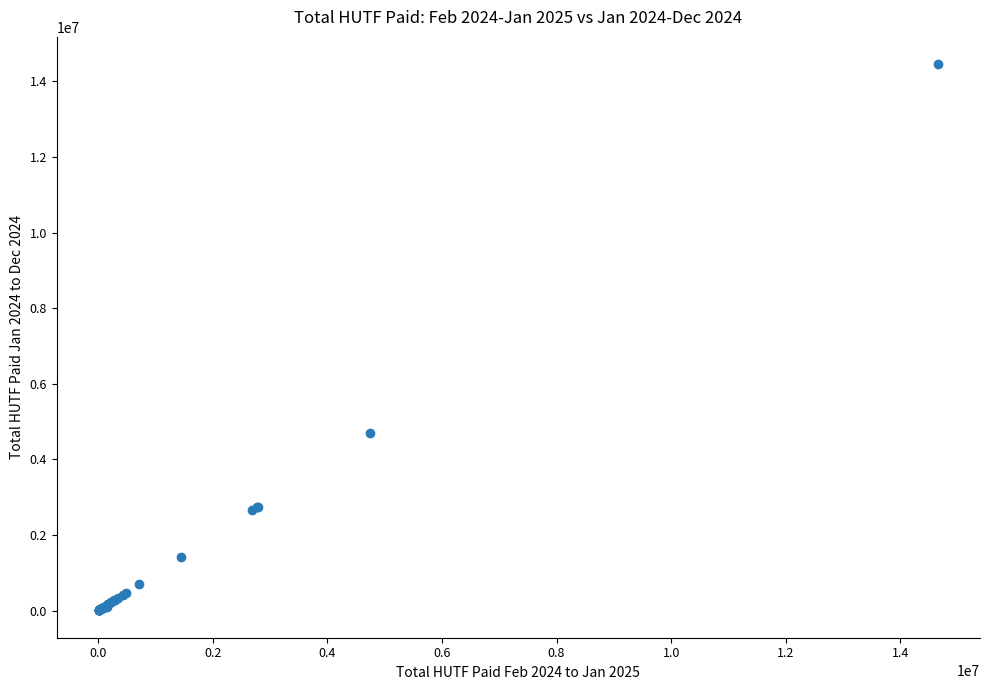

What Y value in the scatter plot is closest to 7231170?

4701299.2